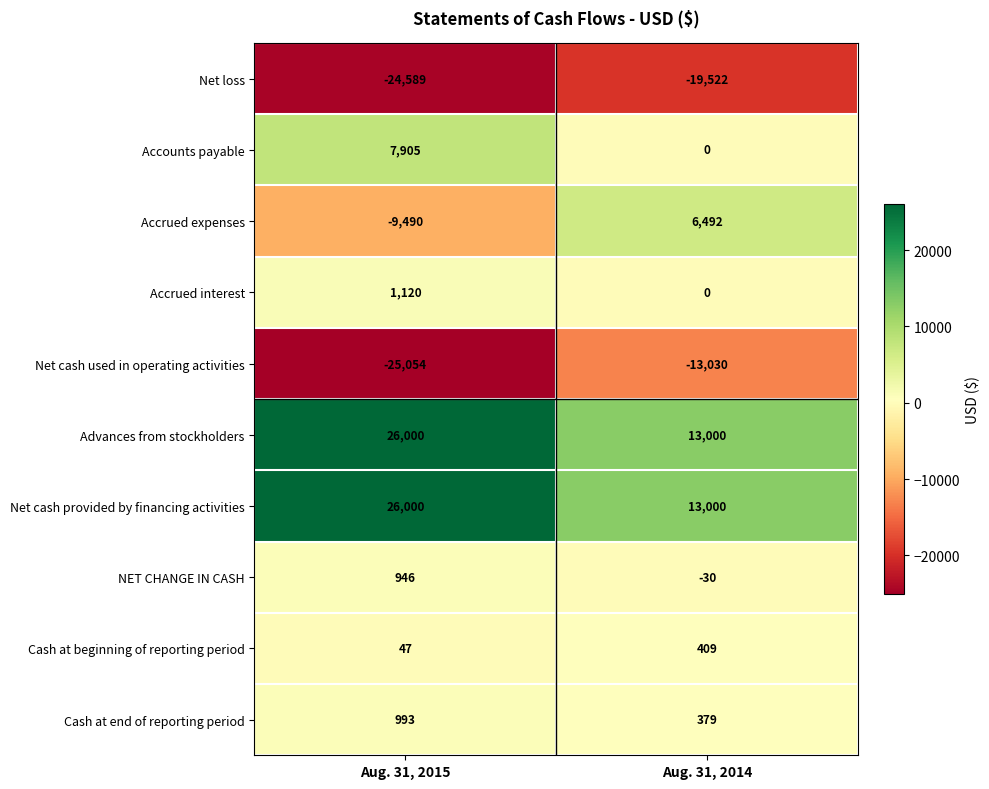

Which category has the lowest value across all series?

Aug. 31, 2015